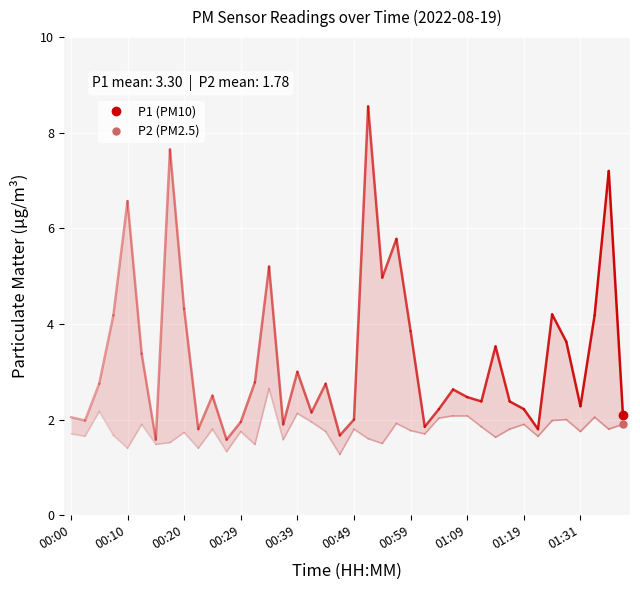

Rank the series at 00:03 from lowest to highest value.

P2, P1